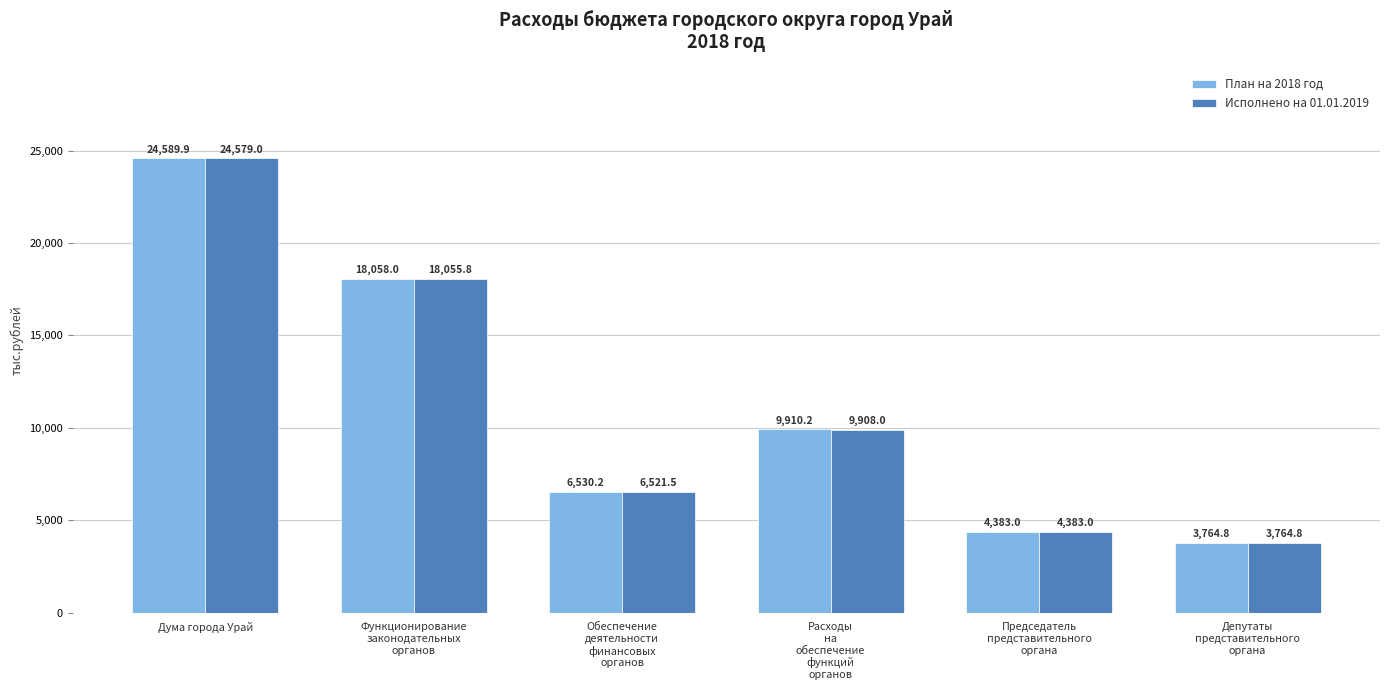

Does the chart contain any negative values?

No